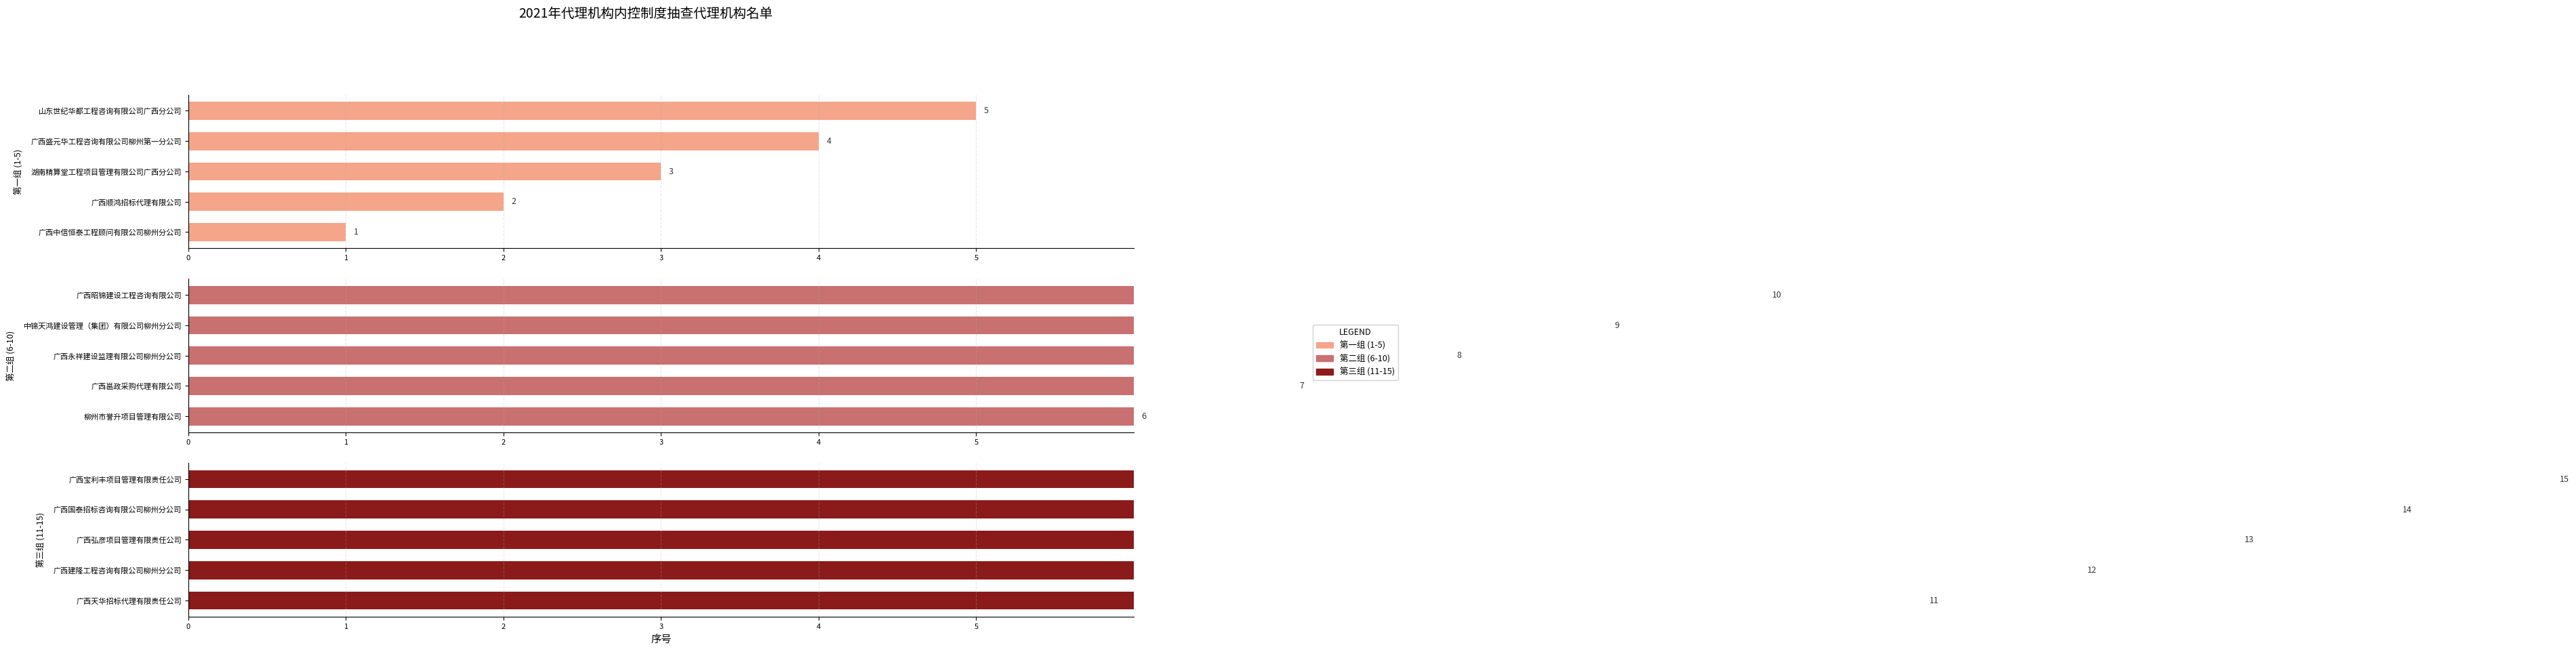

Are the bars horizontal?

Yes